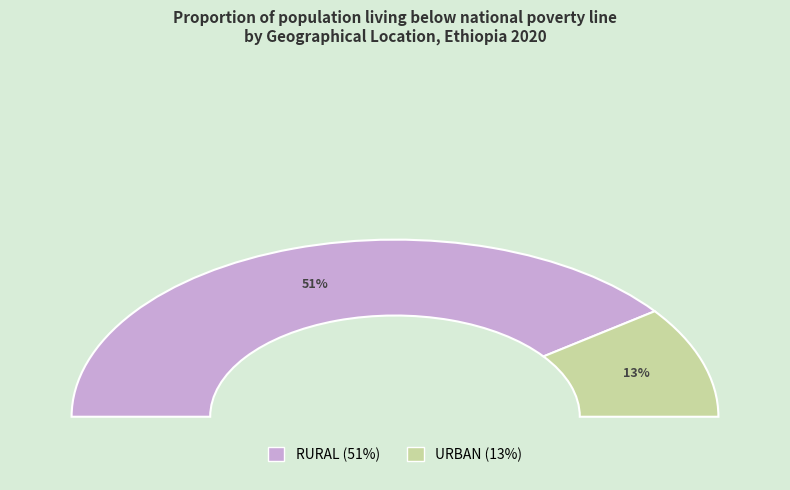

What percentage is NOT represented by RURAL?

20.3%